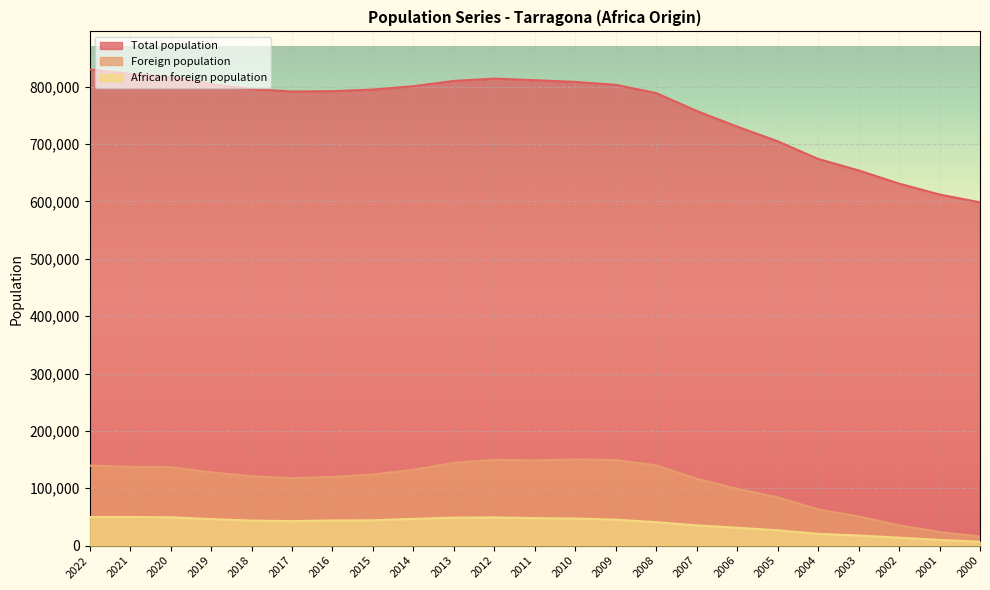

What is the approximate value of Total population at 2018?

795902